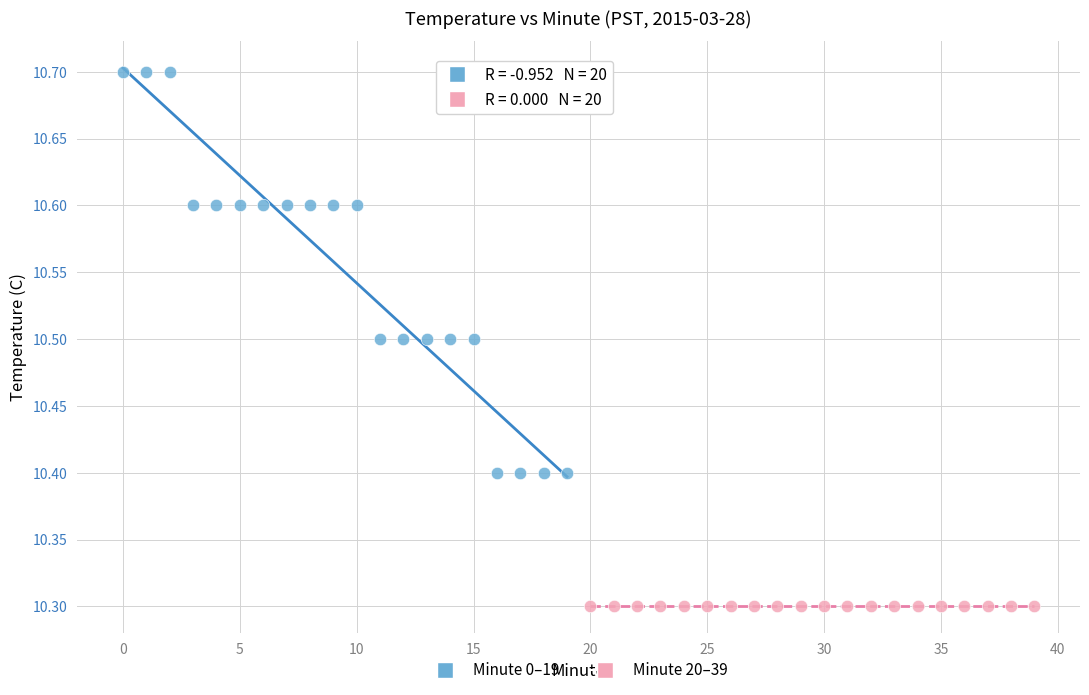

Which series reaches the maximum Y coordinate?

Minute 0–19